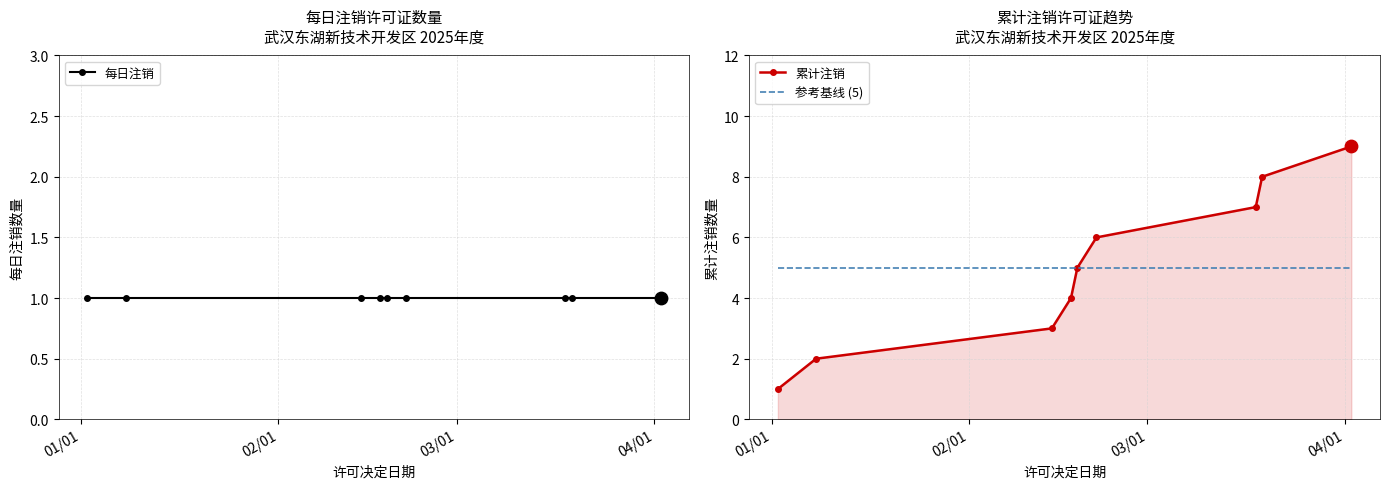

What are all the series names shown in the legend?

每日注销, 累计注销, 参考基线 (5)